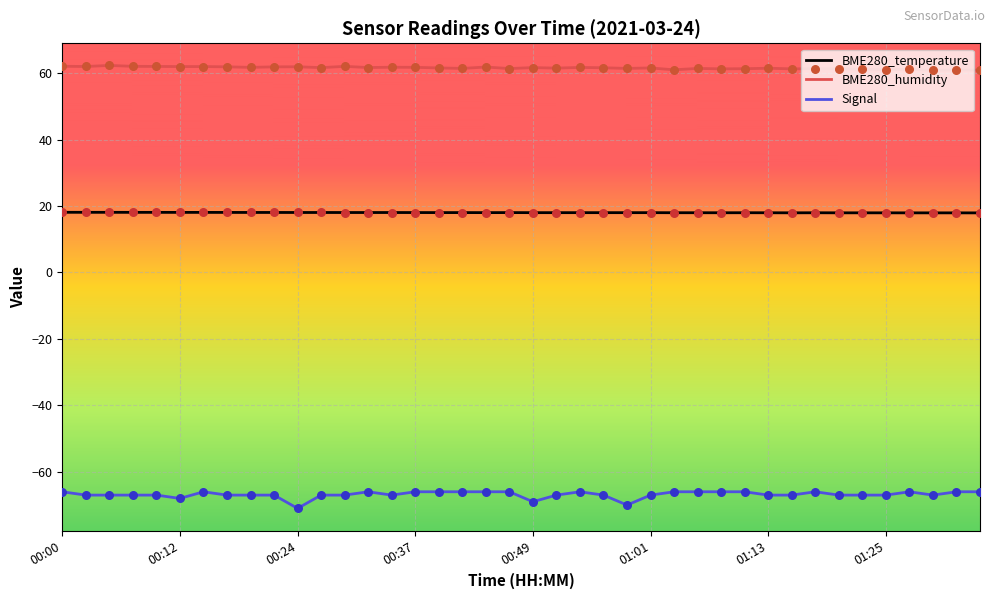

Rank the series by their maximum value, from lowest to highest.

Signal, BME280_temperature, BME280_humidity